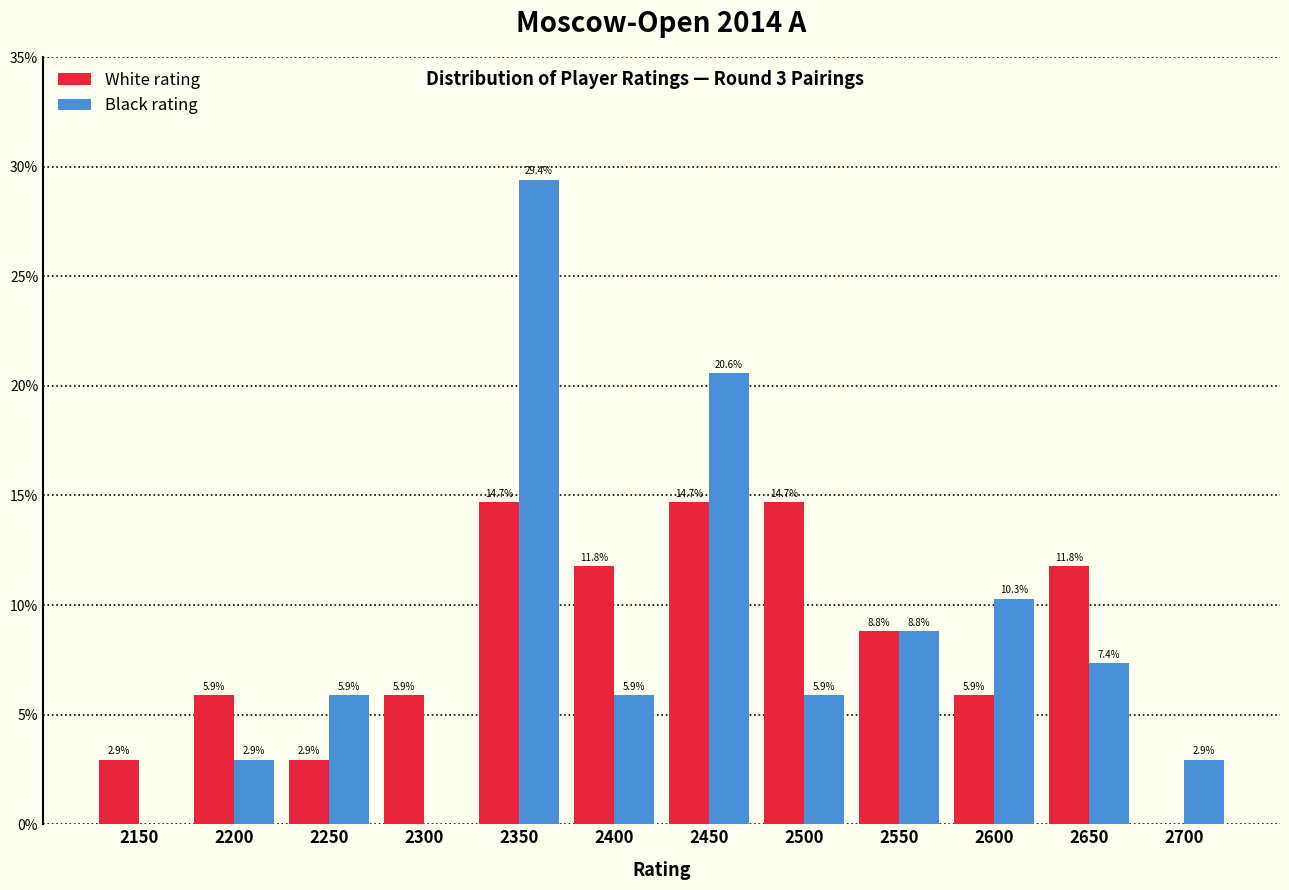

Reading left to right, list all the values displayed in this chart.

White rating: 2150=2.9	2200=5.9	2250=2.9	2300=5.9	2350=14.7	2400=11.8	2450=14.7	2500=14.7	2550=8.8	2600=5.9	2650=11.8	2700=0.0
Black rating: 2150=0.0	2200=2.9	2250=5.9	2300=0.0	2350=29.4	2400=5.9	2450=20.6	2500=5.9	2550=8.8	2600=10.3	2650=7.4	2700=2.9